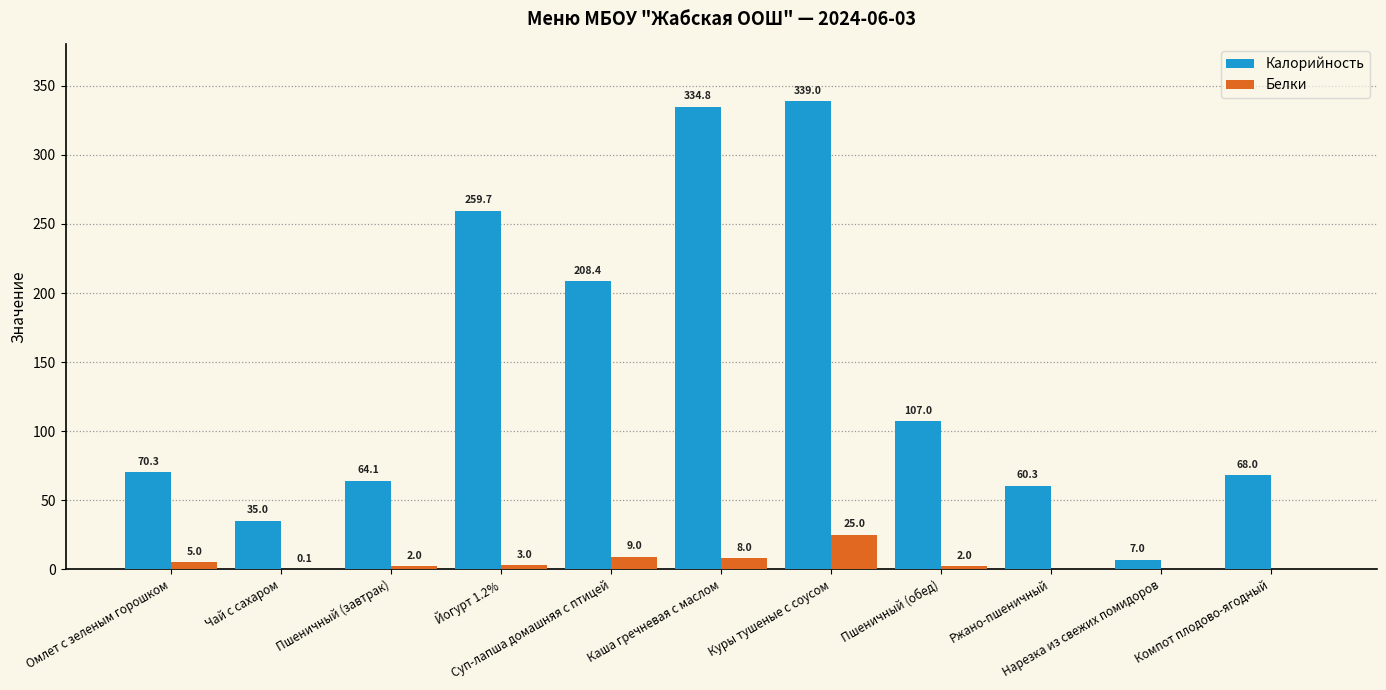

Which series has the largest total across all categories?

Калорийность